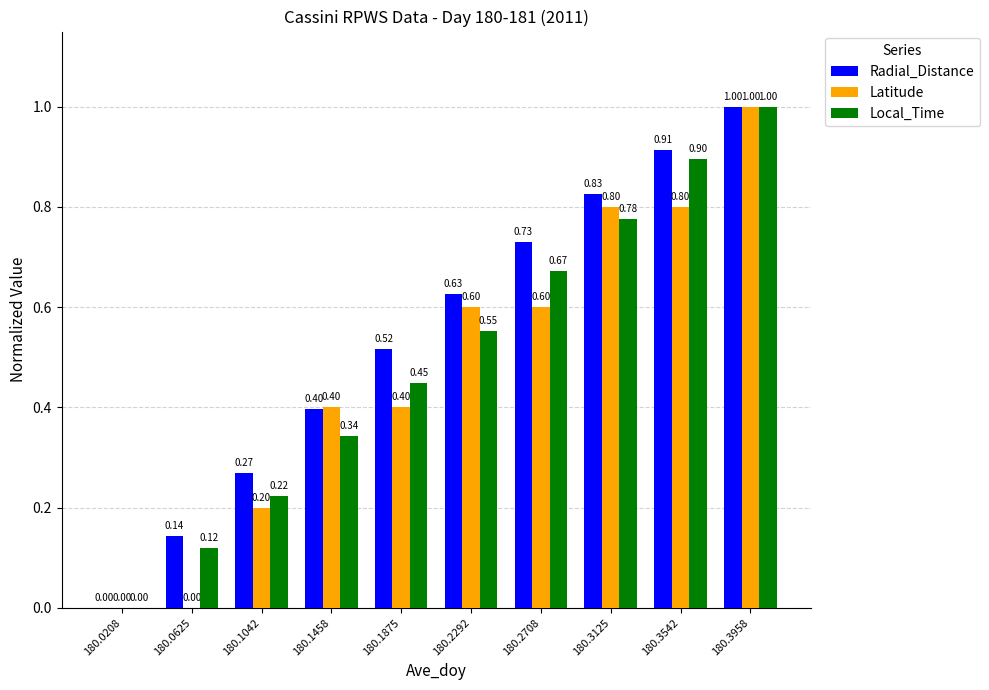

What is the total value across all series at 180.1458?

1.1